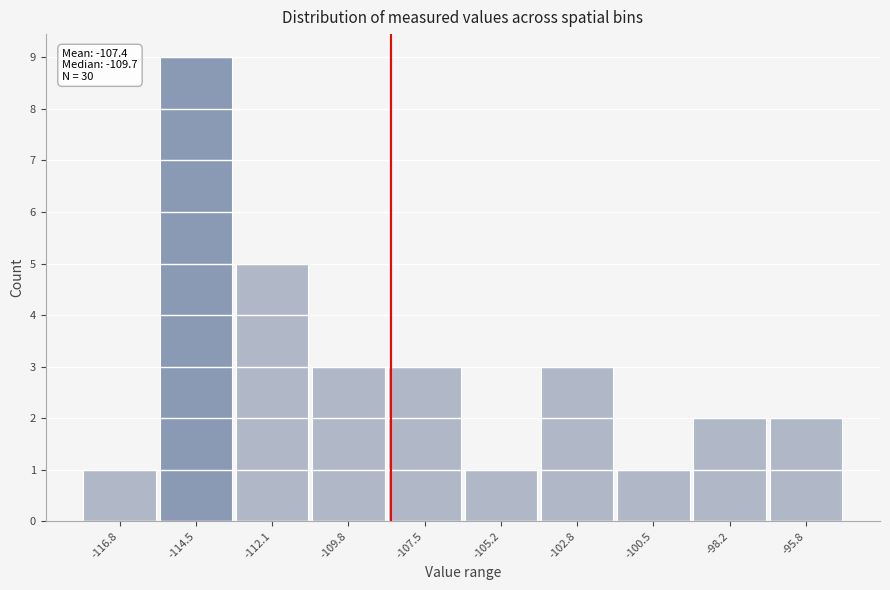

Reading right to left, what are all the values shown in this chart?

-95.8=2	-98.2=2	-100.5=1	-102.8=3	-105.2=1	-107.5=3	-109.8=3	-112.1=5	-114.5=9	-116.8=1